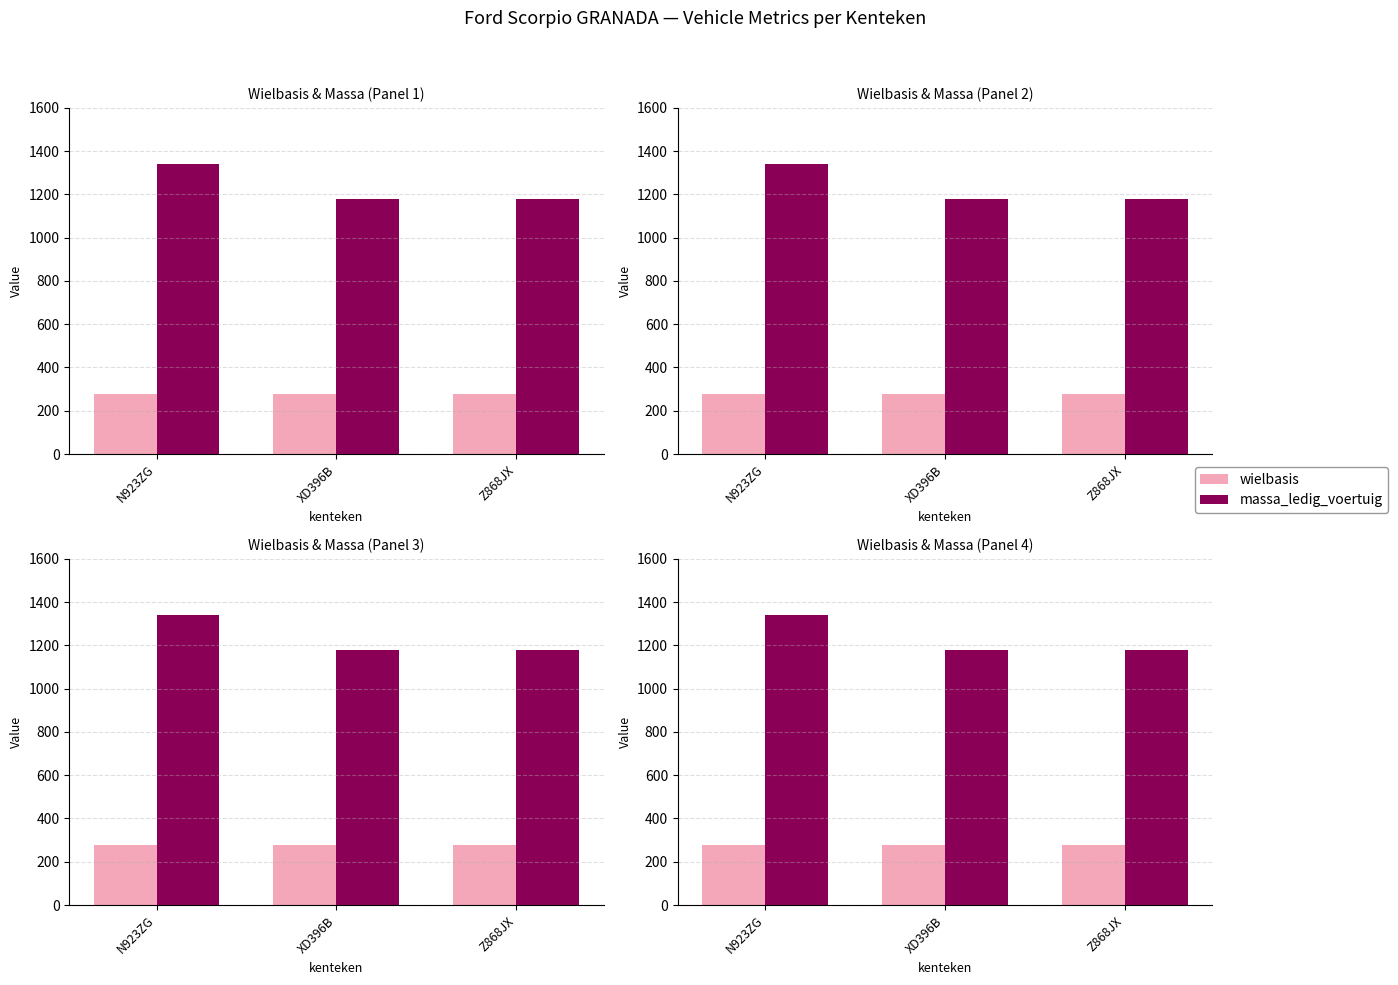

Which label corresponds to the smallest value in the chart?

Z868JX